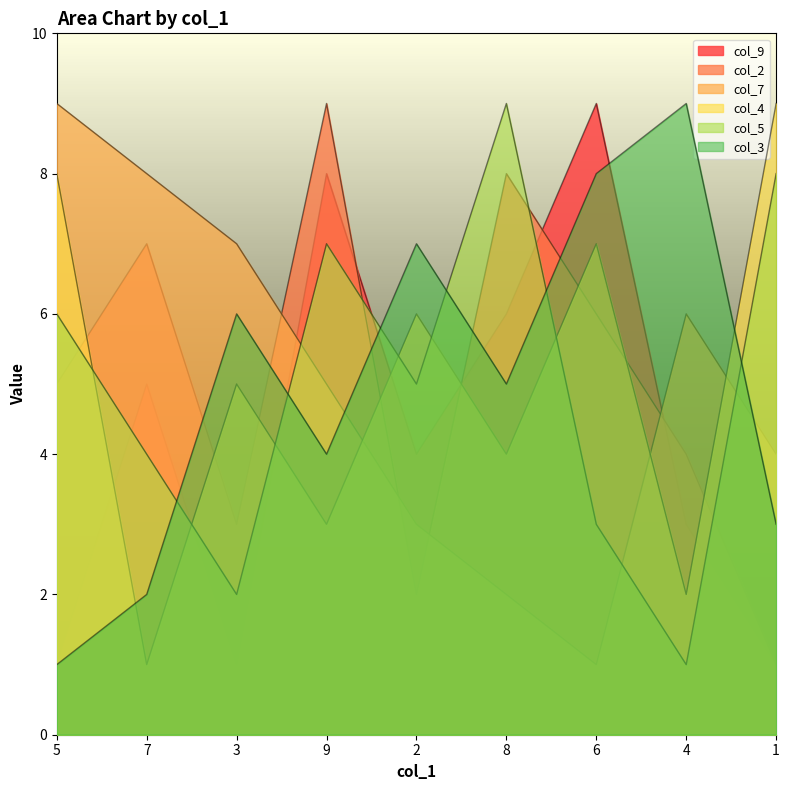

What is the value of the col_2 point at the 7th from the left?

6